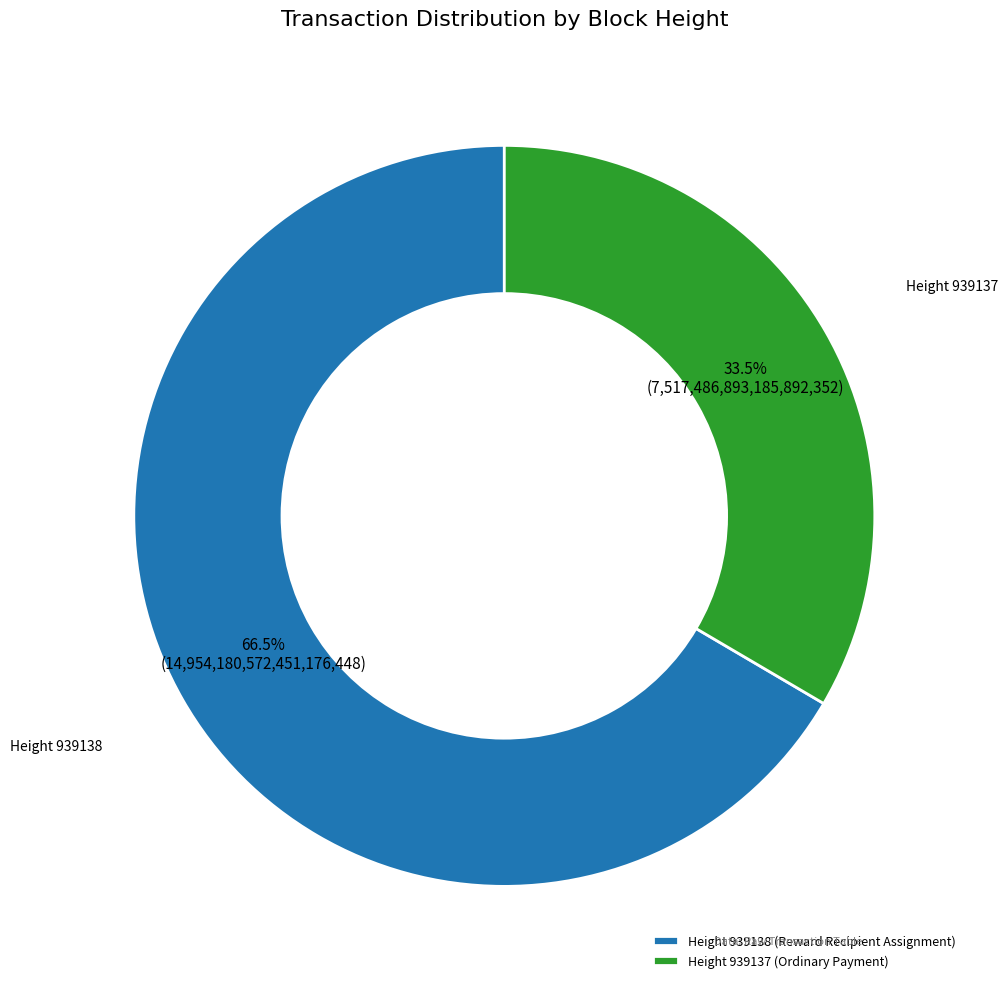

What is the majority slice?

Height 939138 (Reward Recipient Assignment)